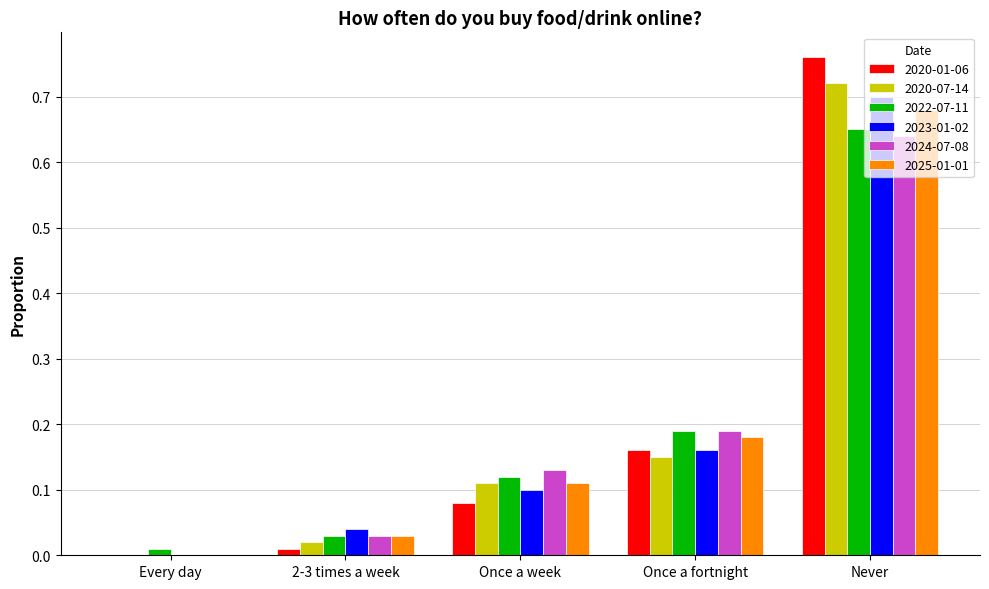

Is the value of 2020-01-06 at Every day greater than the value of 2022-07-11 at Once a fortnight?

No